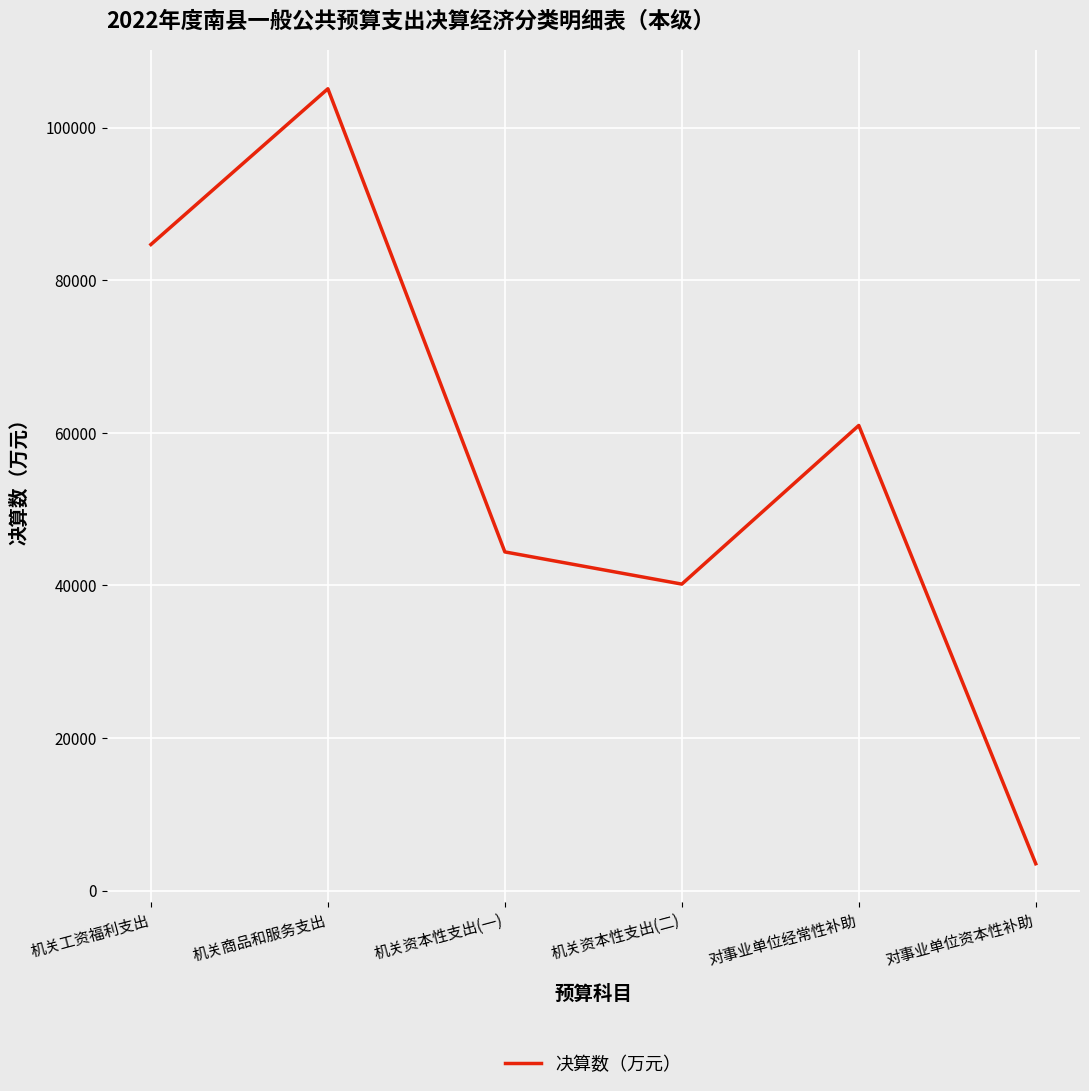

What is the sum of the values at 对事业单位经常性补助 and 机关商品和服务支出?

166056